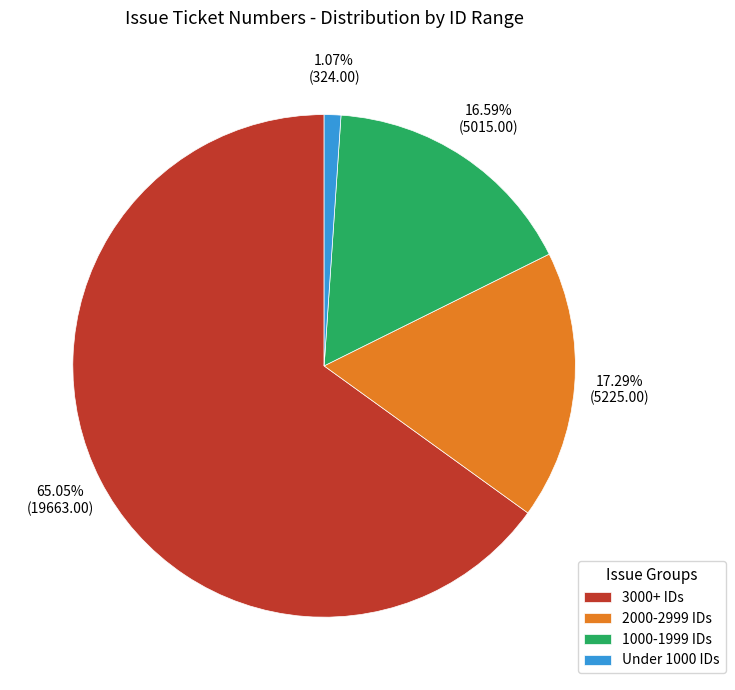

How many segments does this pie chart have?

4